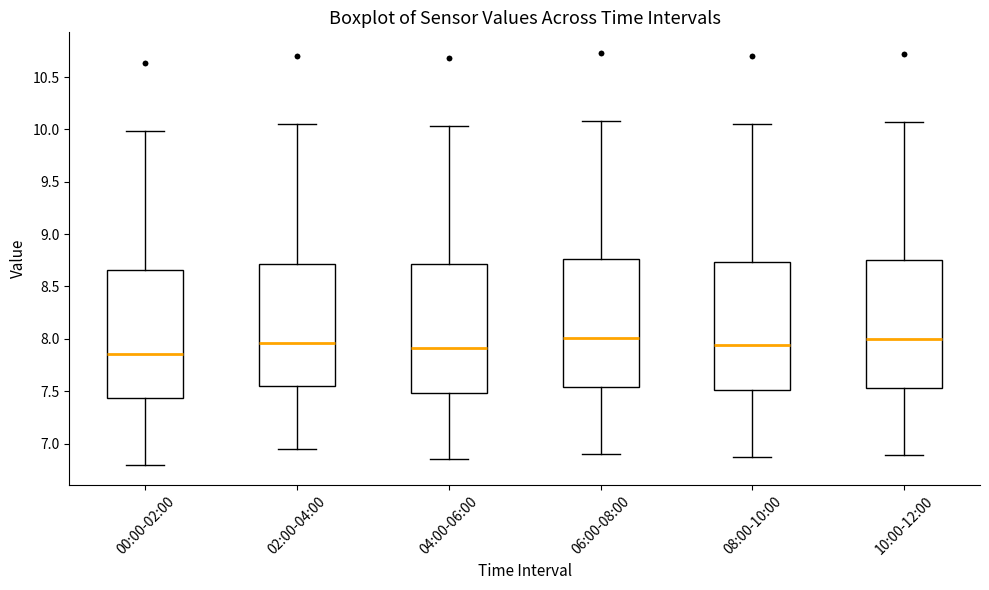

Where is the upper edge of the box for 10:00-12:00 on the y-axis? The values are not printed on the chart, so give them approximately, as read against the axis.

8.75